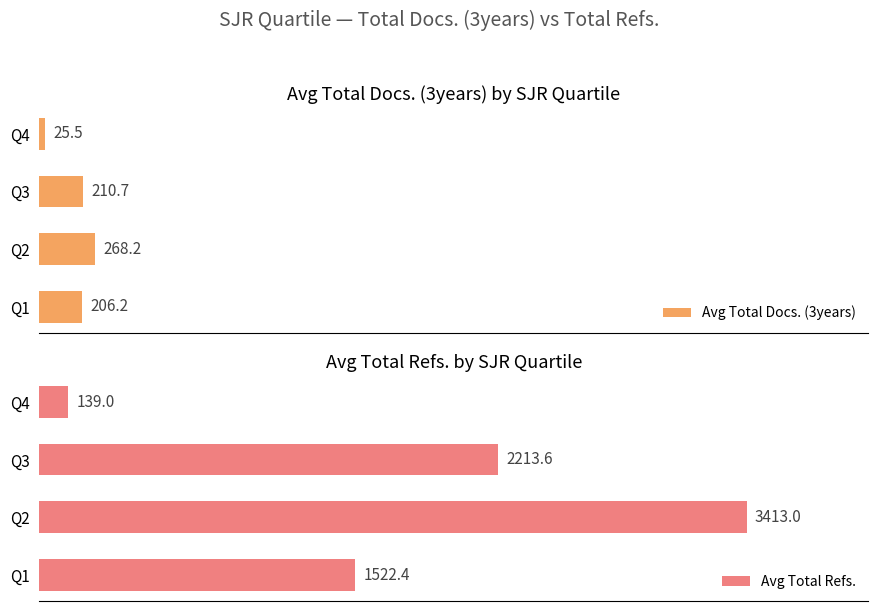

At which label is Avg Total Refs. closest to 1776?

Q1